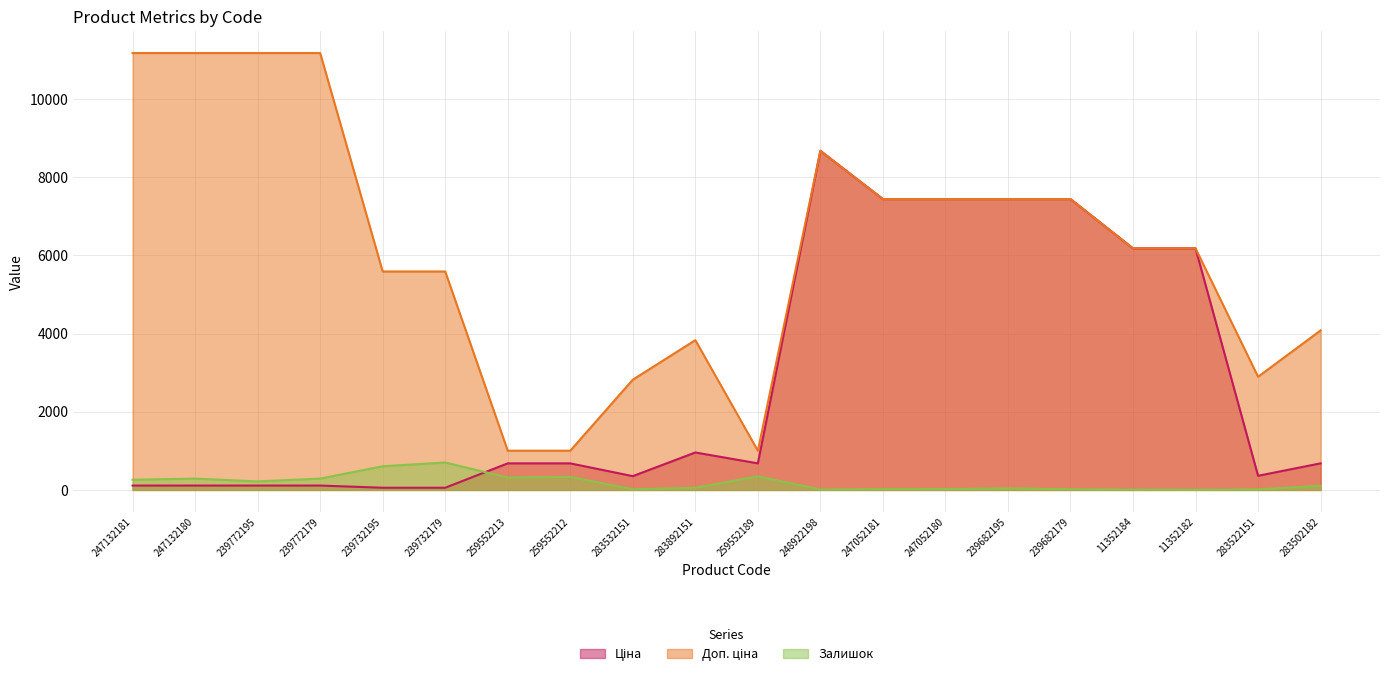

What are all the series names shown in the legend?

Ціна, Доп. ціна, Залишок